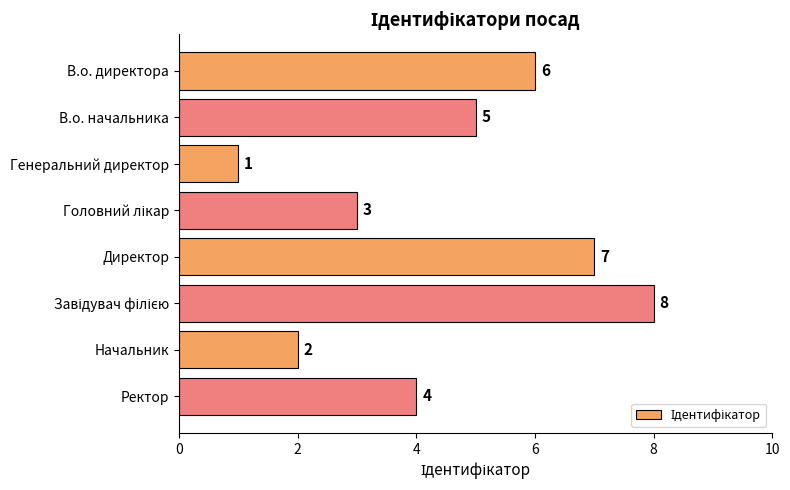

Approximately how many times larger is the value at Ректор compared to В.о. директора?

0.7